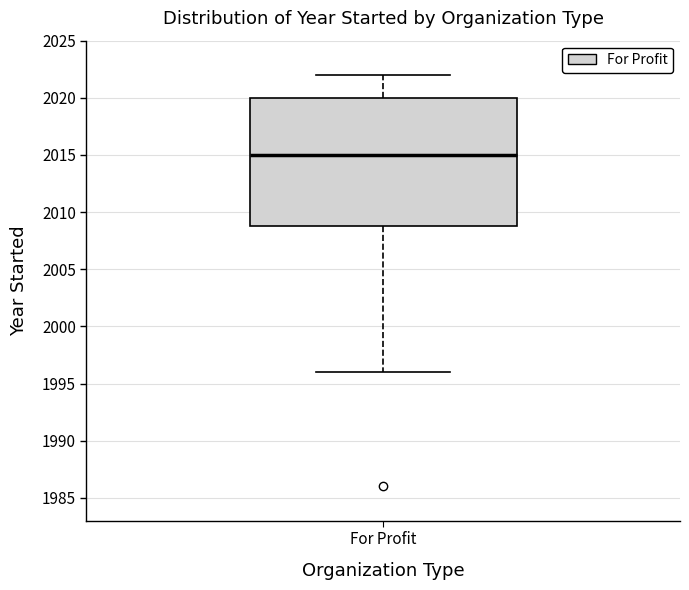

Transcribe this box plot: give where the median line is, the range the box spans, and where the two whiskers end, as read against the y-axis. The values are not printed on the chart, so give them approximately, as read against the axis.

median 2015, box 2009 to 2020, whiskers 1996 to 2022